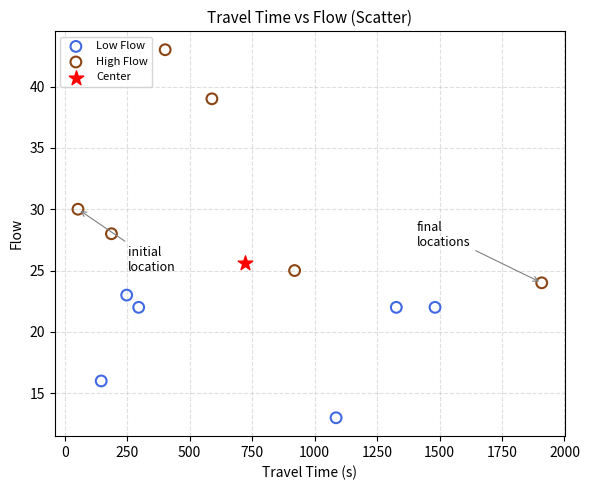

Which series reaches the minimum Y coordinate?

Low Flow